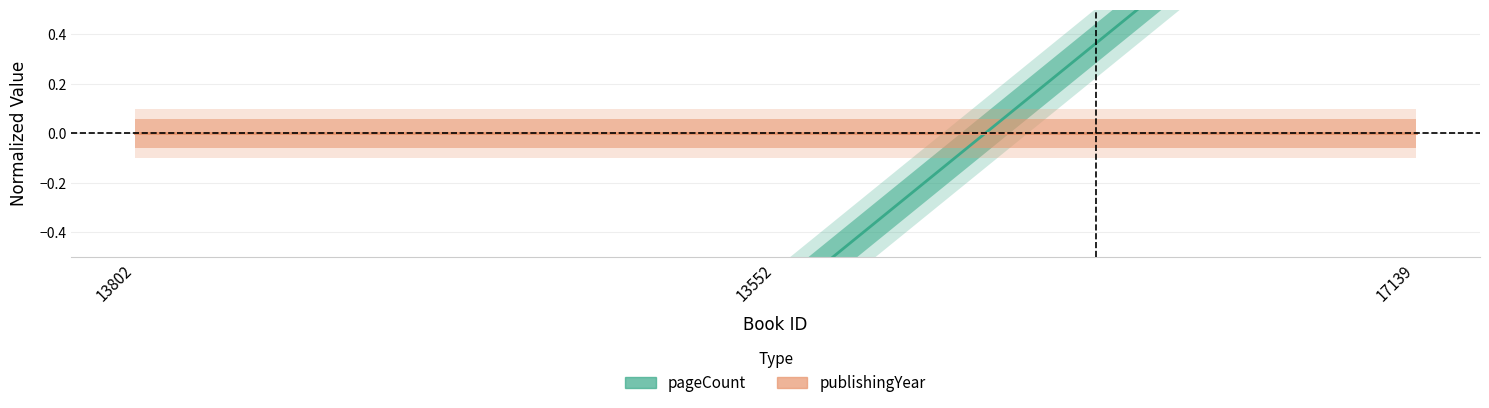

What is the change in value from 13802 to 17139?

+2.1